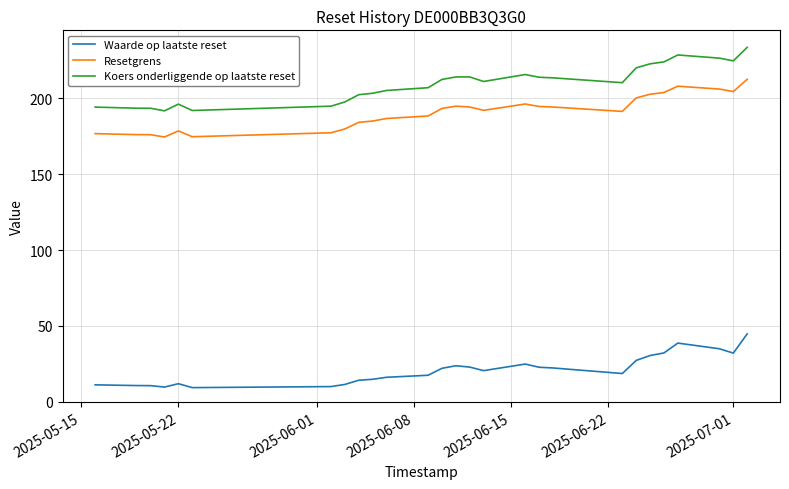

Rank the series by their maximum value, from highest to lowest.

Koers onderliggende op laatste reset, Resetgrens, Waarde op laatste reset